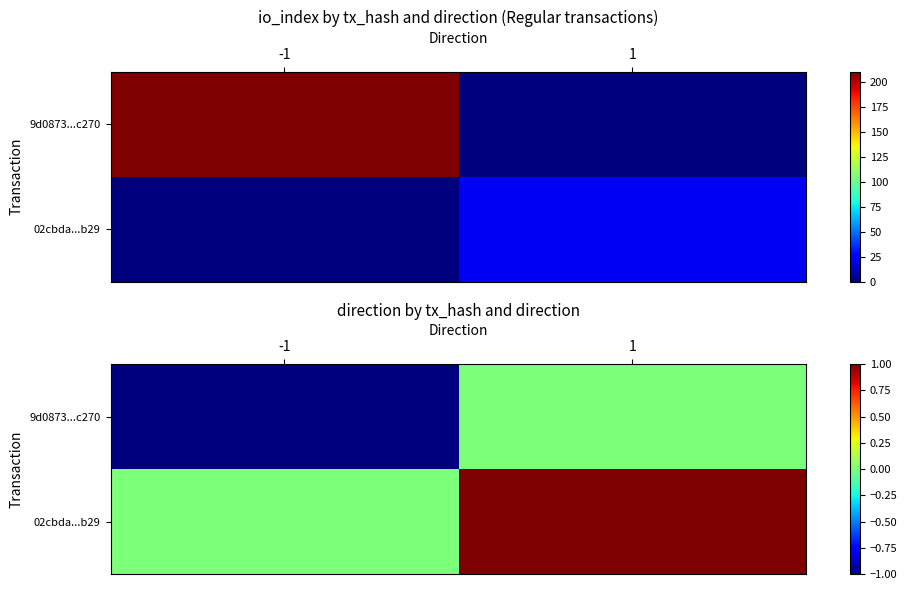

Is it true that 02cbda...b29 equals 1 at 1?

True